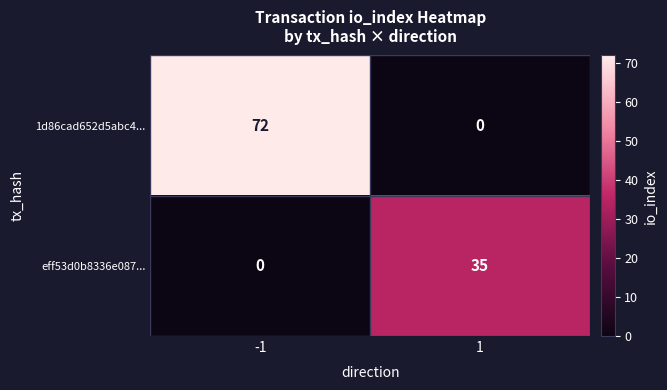

How many categories are shown in the chart?

2